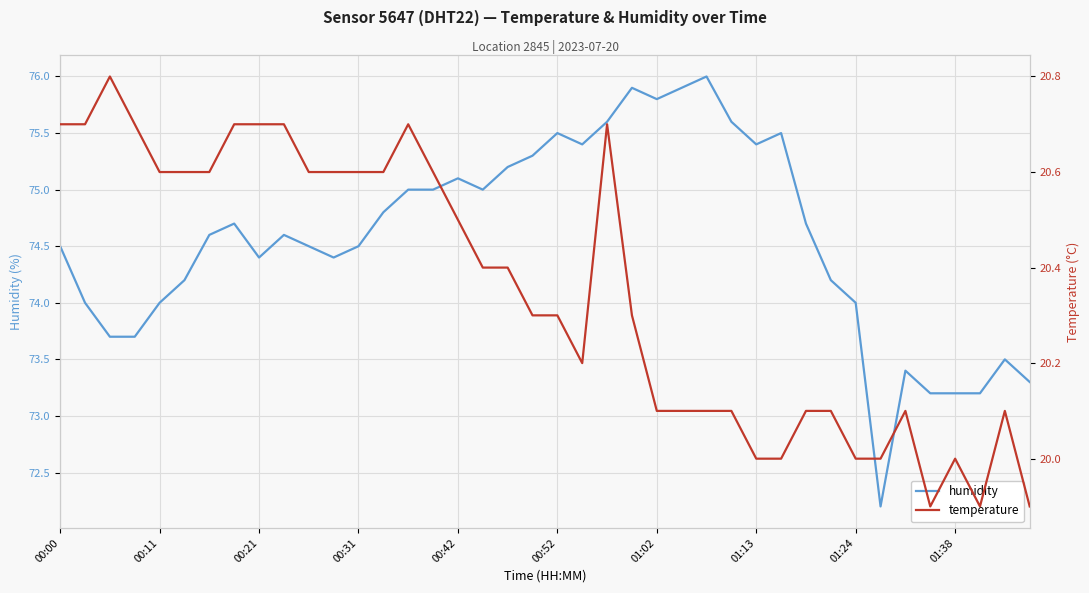

At which label is humidity closest to 74?

00:11